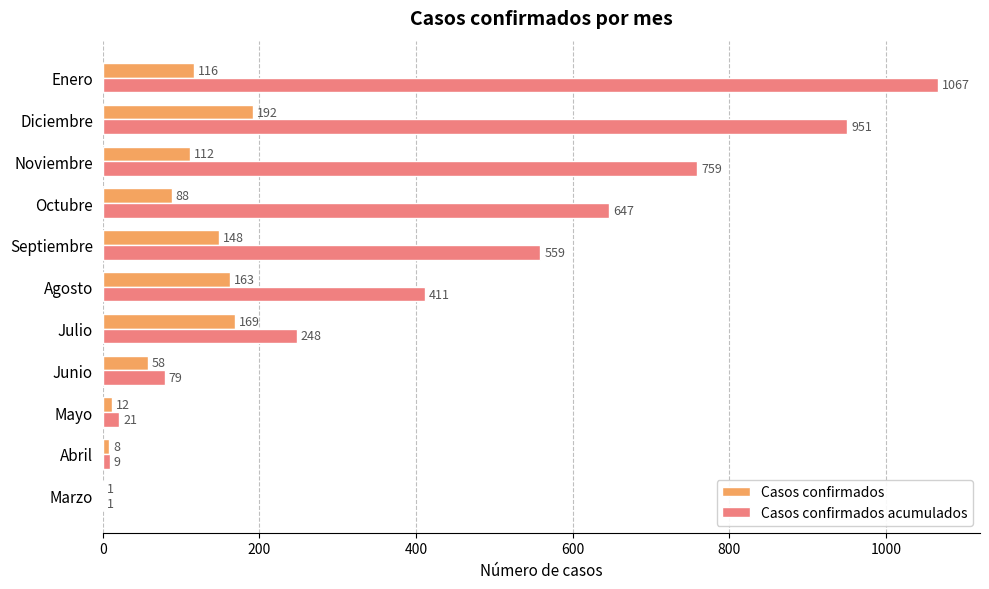

Is the value of Casos confirmados acumulados at Septiembre greater than the value of Casos confirmados at Marzo?

Yes